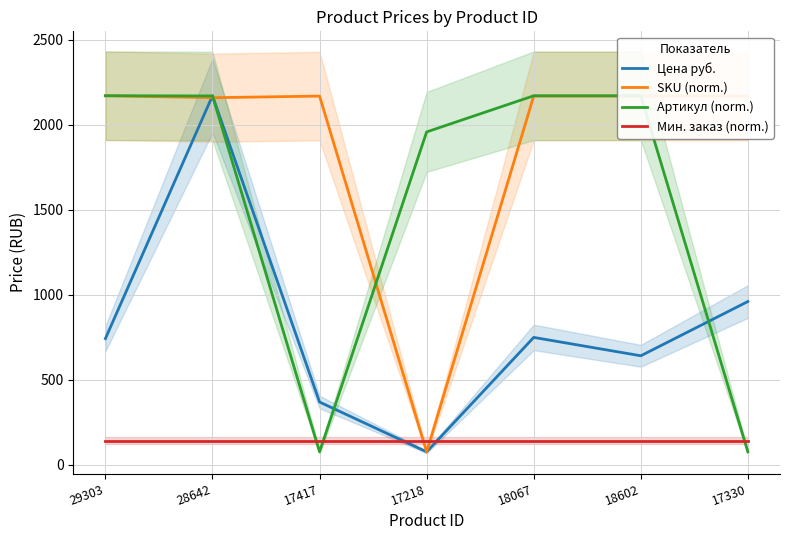

Reading right to left, transcribe all the data shown in this chart.

Цена руб.: 961.0	642.0	750.0	77.0	370.0	2171.0	743.0
SKU (norm.): 2168.7	2169.2	2169.2	77.0	2168.9	2159.5	2171.0
Артикул (norm.): 77.0	2170.8	2170.8	1958.2	77.2	2169.8	2171.0
Мин. заказ (norm.): 143.2	143.2	143.2	143.2	143.2	143.2	143.2